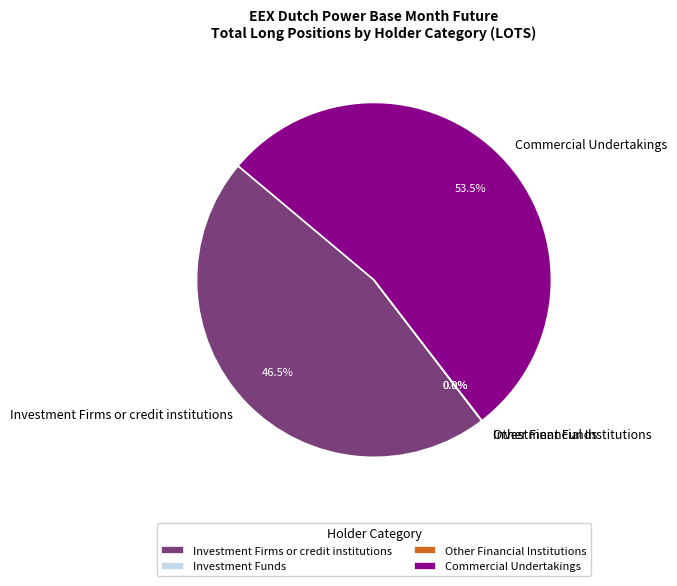

How many slices are in this pie chart?

4